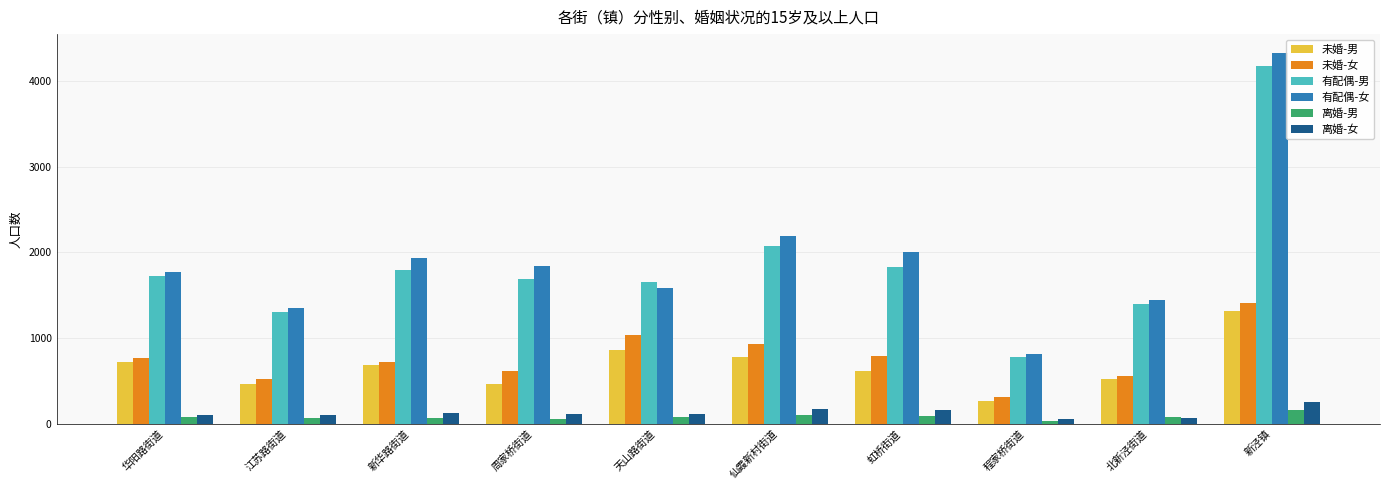

Rank the series by their maximum value, from highest to lowest.

有配偶-女, 有配偶-男, 未婚-女, 未婚-男, 离婚-女, 离婚-男